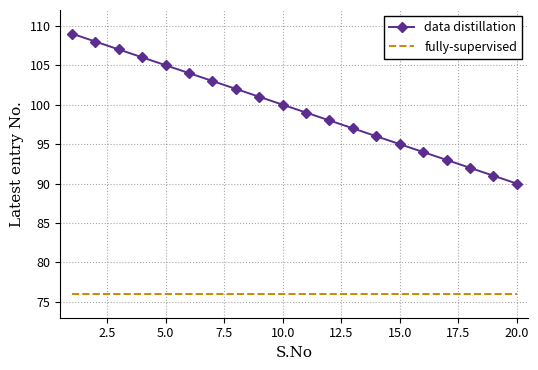

Which series has the widest spread of values?

data distillation